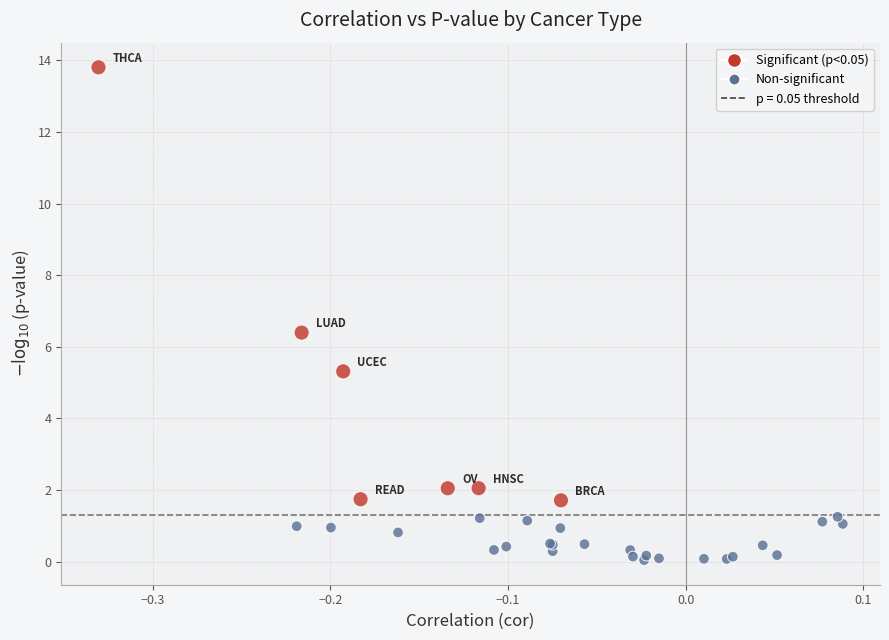

What Y value in the scatter plot is closest to 6?

6.4